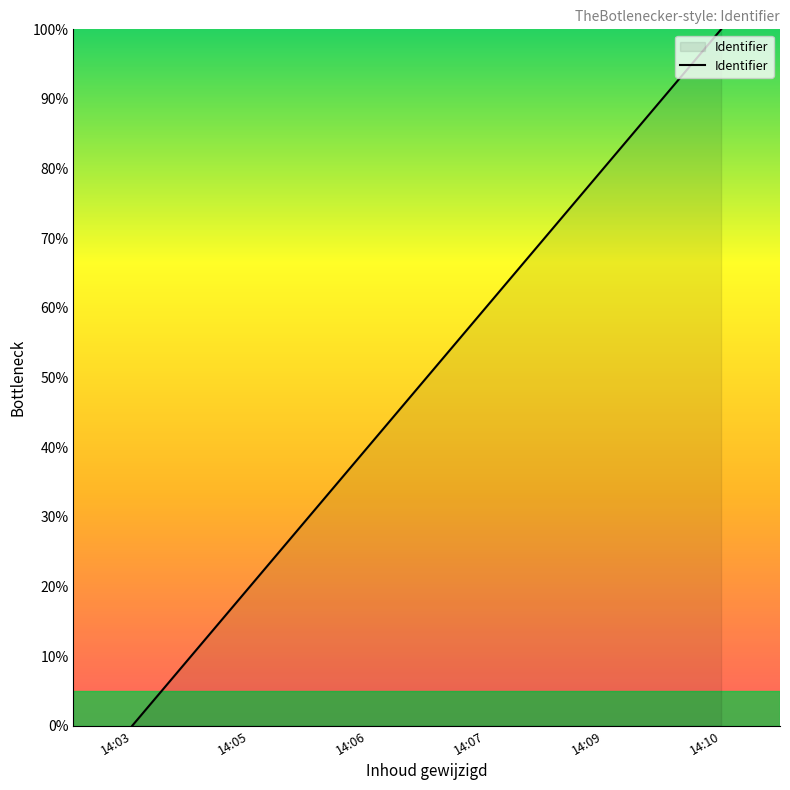

Between 14:10 and 14:09, which is larger?

14:10